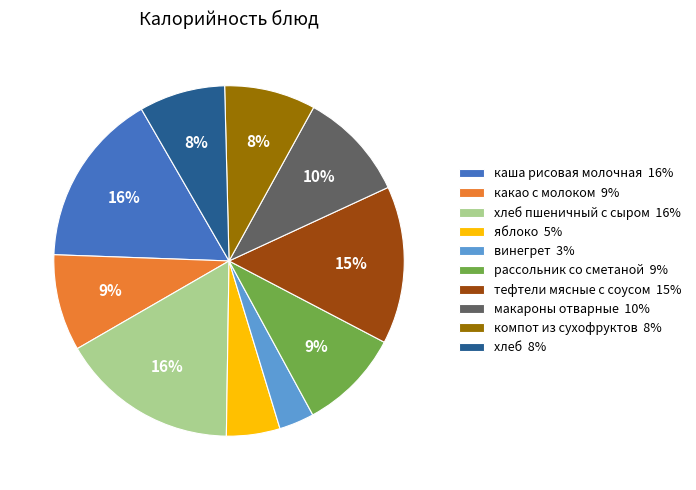

Count the number of slices in the pie.

10